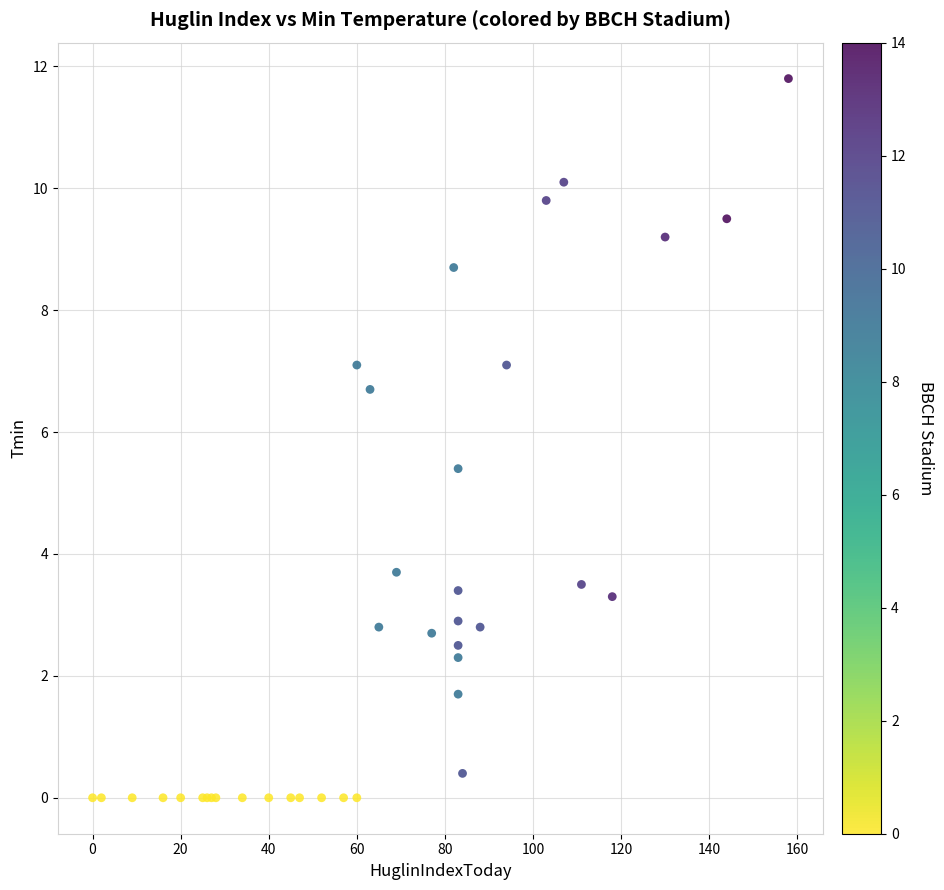

What Y value in the scatter plot is closest to 5?

5.4